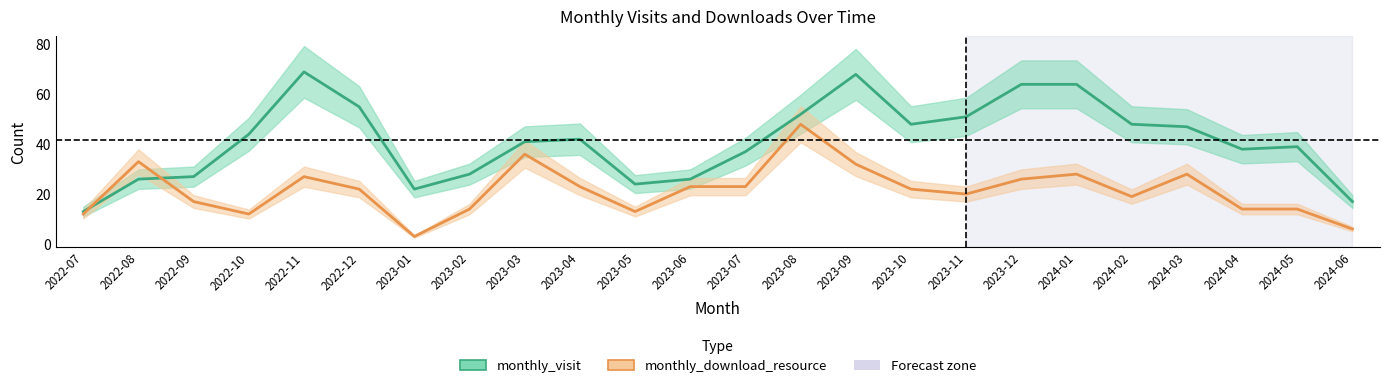

Does the chart display data point markers on the line(s)?

No